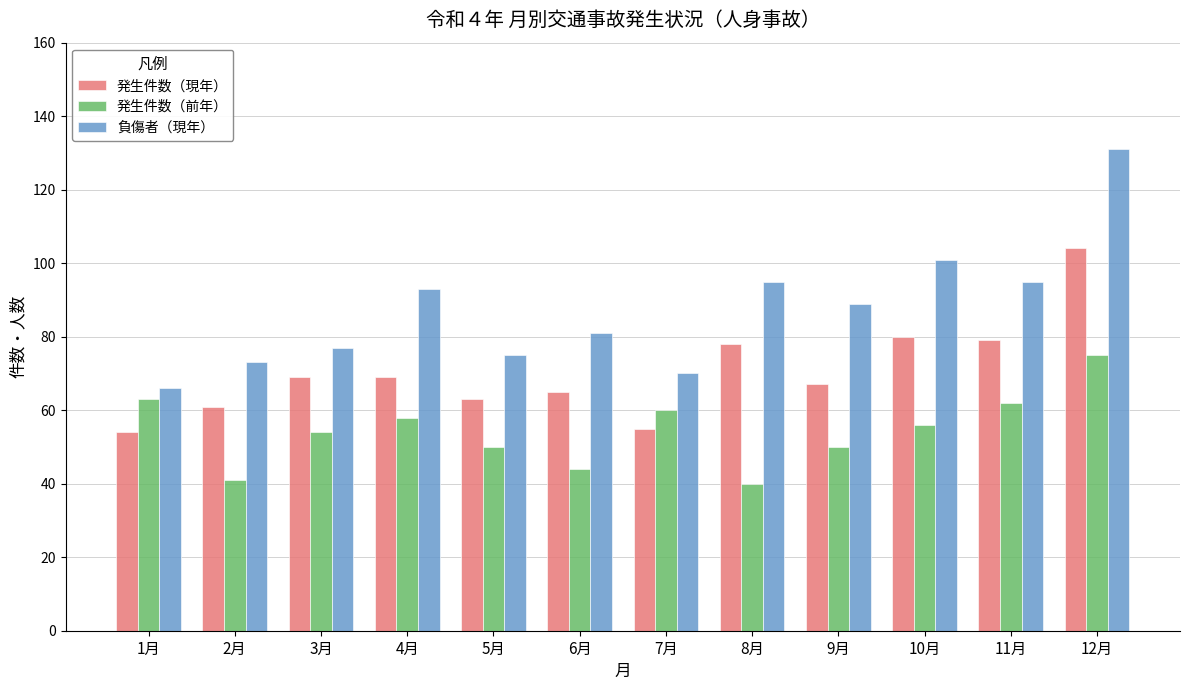

What is the value of the 負傷者（現年） bar at the 11th from the left?

95